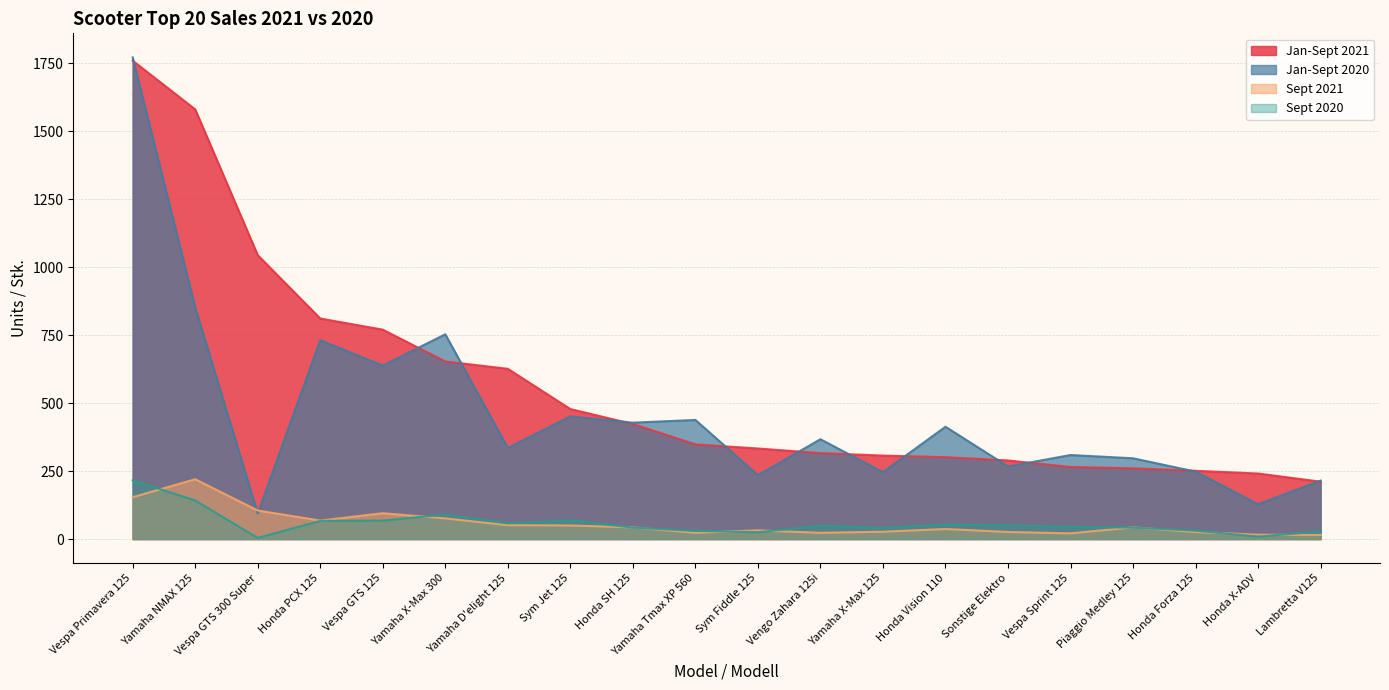

Which series has the largest total across all categories?

Jan-Sept 2021